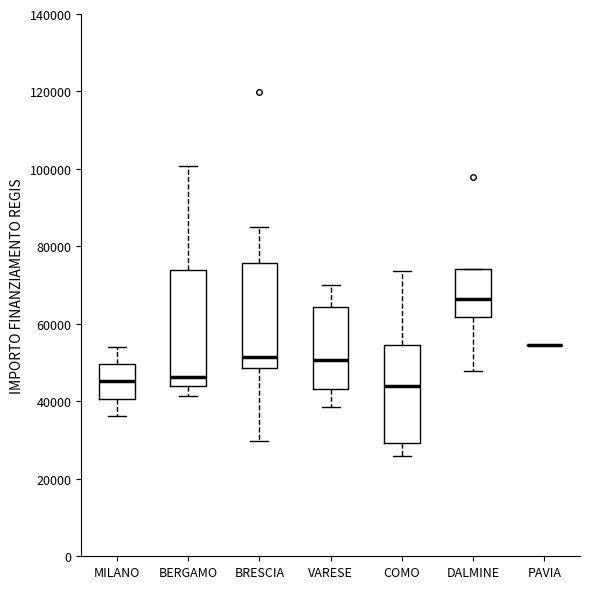

Comparing the boxes themselves (not the whiskers), which one is the tallest?

BERGAMO